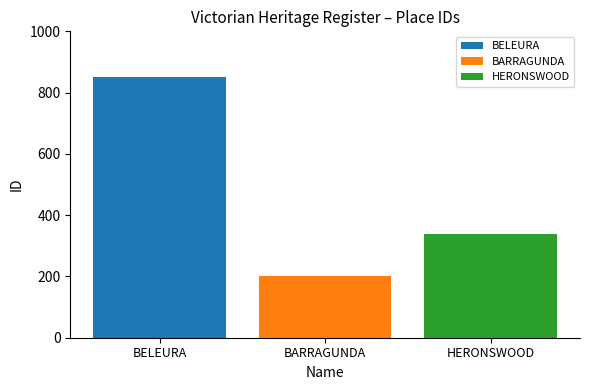

Are the bars horizontal?

No